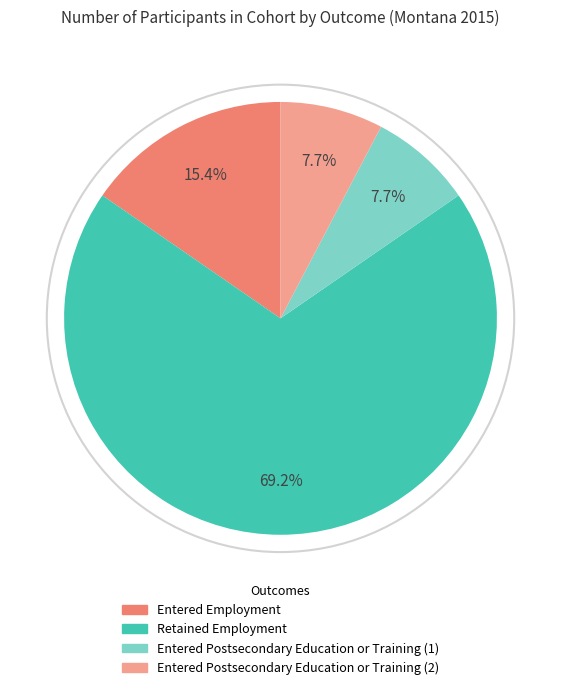

Is Entered Postsecondary Education or Training (2) the majority of the pie?

No